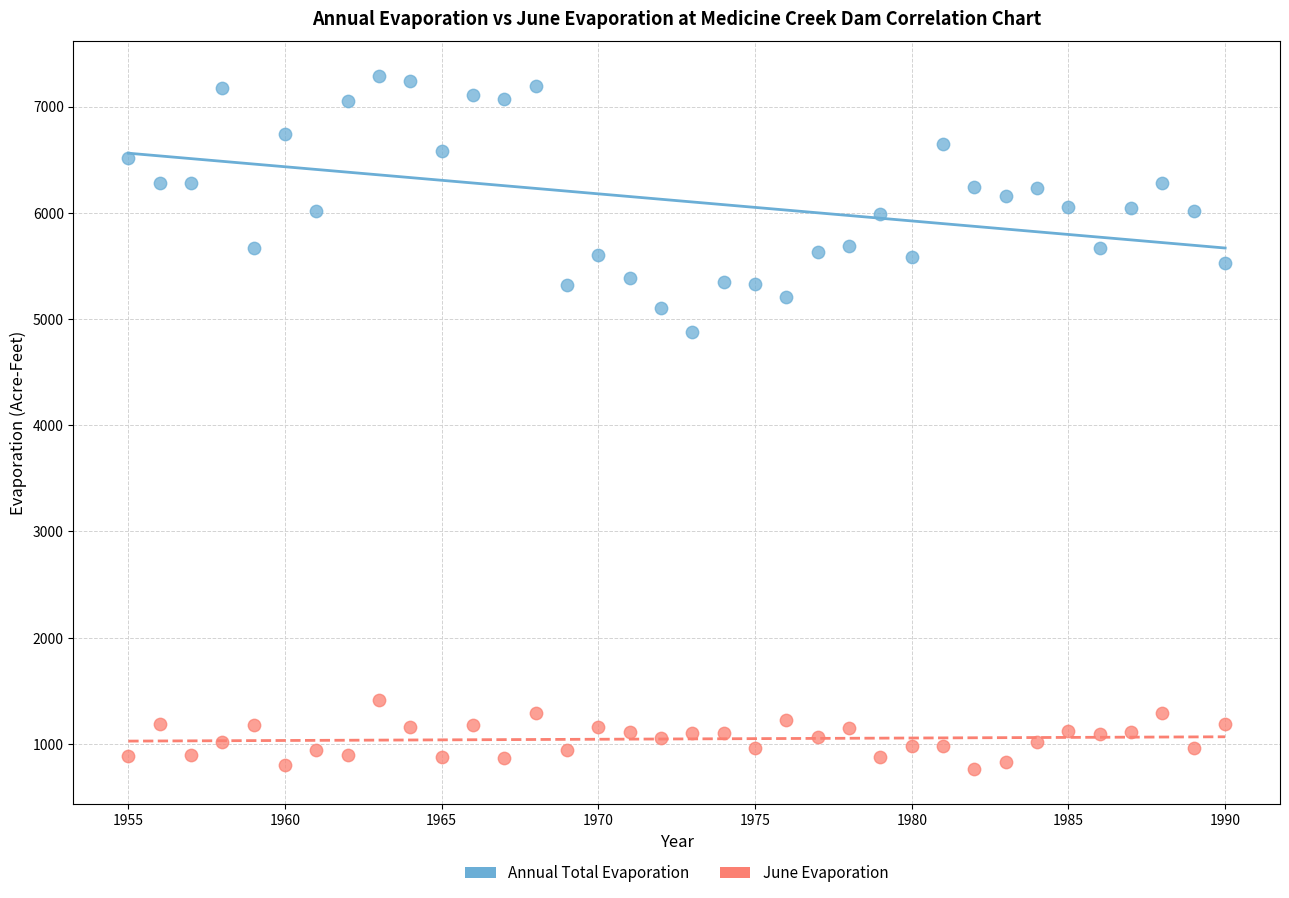

What are all the series names shown in the legend?

Annual Total Evaporation, June Evaporation